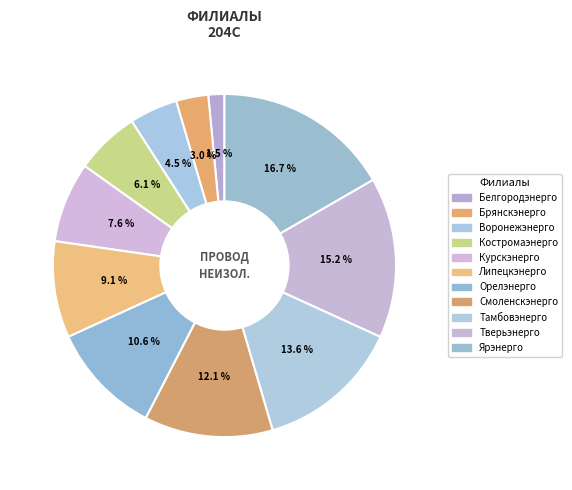

Rank the categories by value from highest to lowest.

Ярэнерго, Тверьэнерго, Тамбовэнерго, Смоленскэнерго, Орелэнерго, Липецкэнерго, Курскэнерго, Костромаэнерго, Воронежэнерго, Брянскэнерго, Белгородэнерго